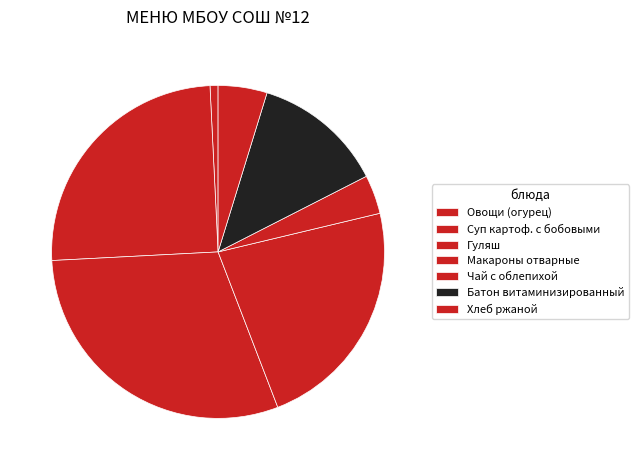

Is there a majority slice in this chart?

No